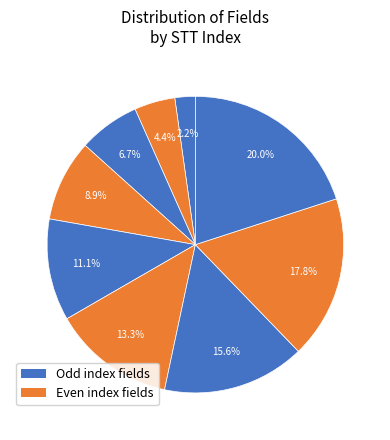

Is there a majority slice in this chart?

No